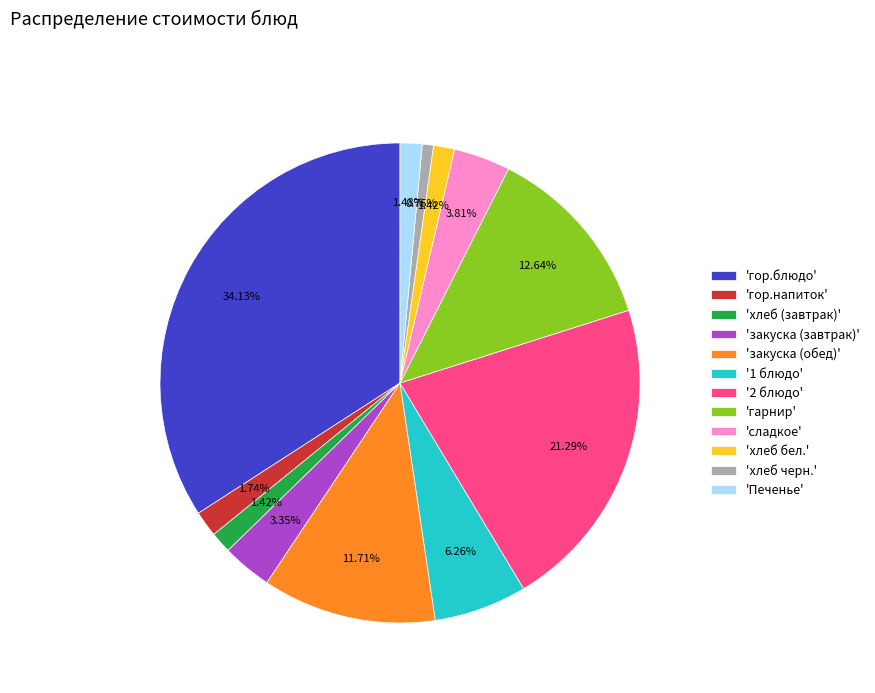

Is there any slice that represents more than half of the pie?

No